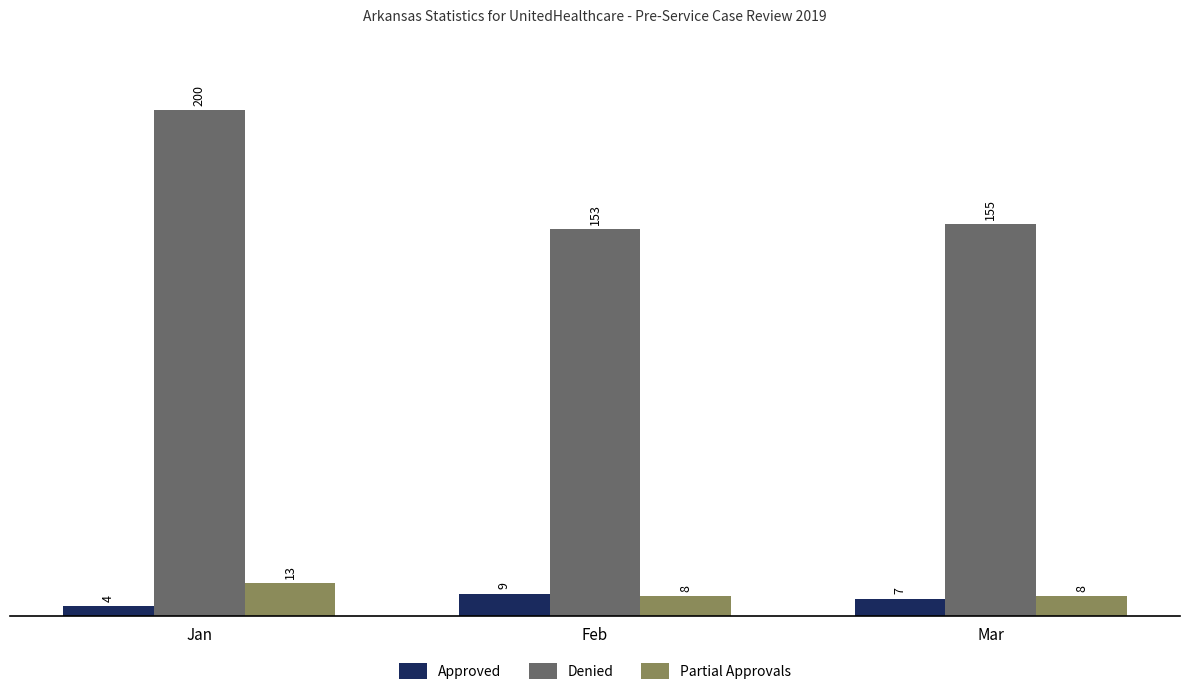

Which series has the largest total across all categories?

Denied